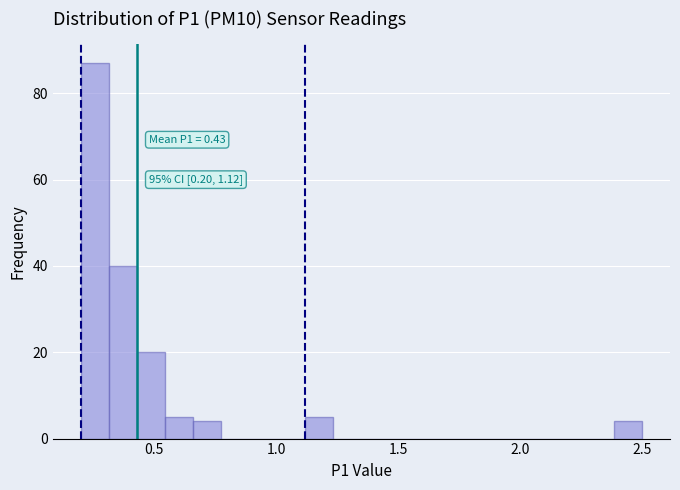

Around what value on the x-axis is the tallest bar? Give the approximate position of its centre, as read against the axis.

0.25